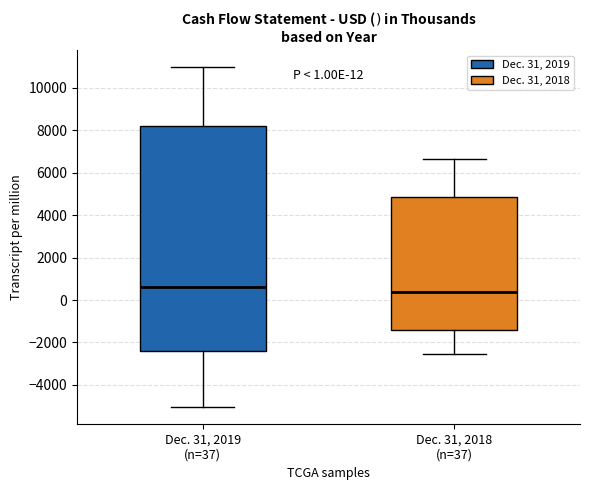

Which box is the tallest, from its lower edge to its upper edge?

Dec. 31, 2019 (n=37)